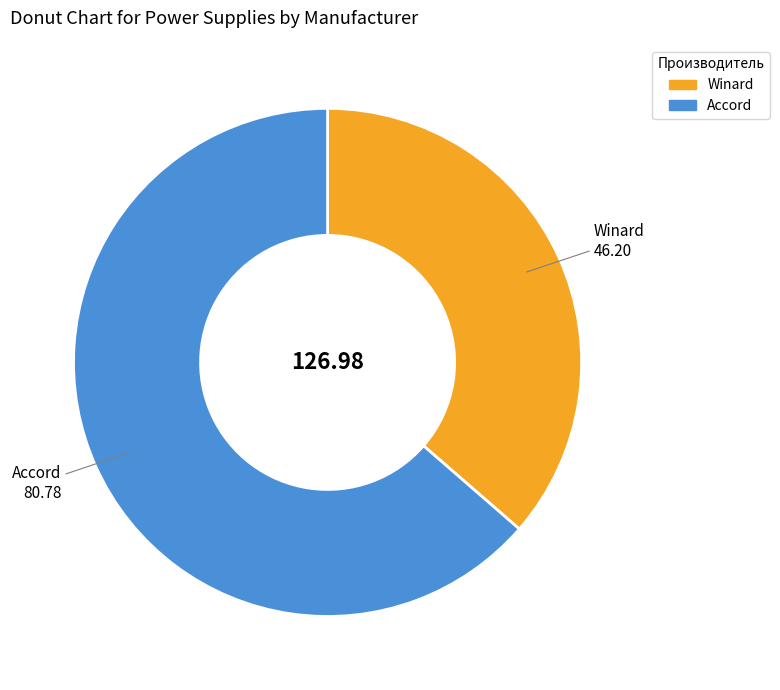

Which has a higher value, Accord or Winard?

Accord